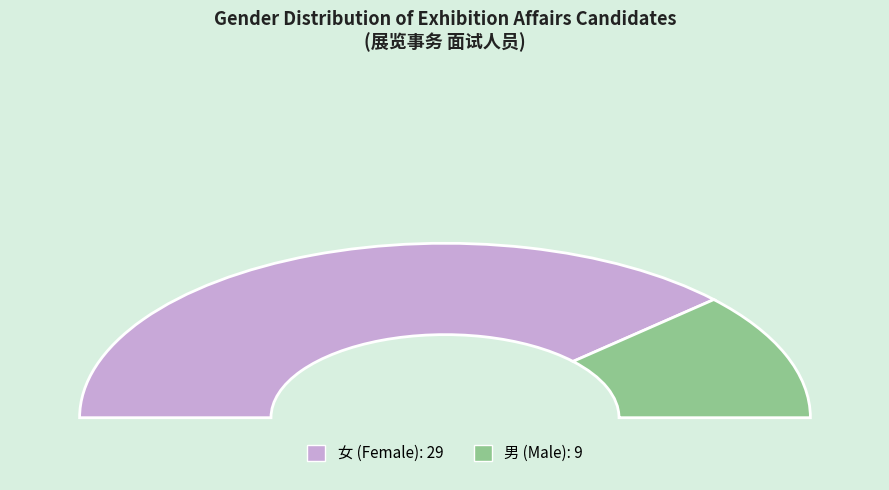

To the nearest percent, what percentage of the pie is 女?

76%